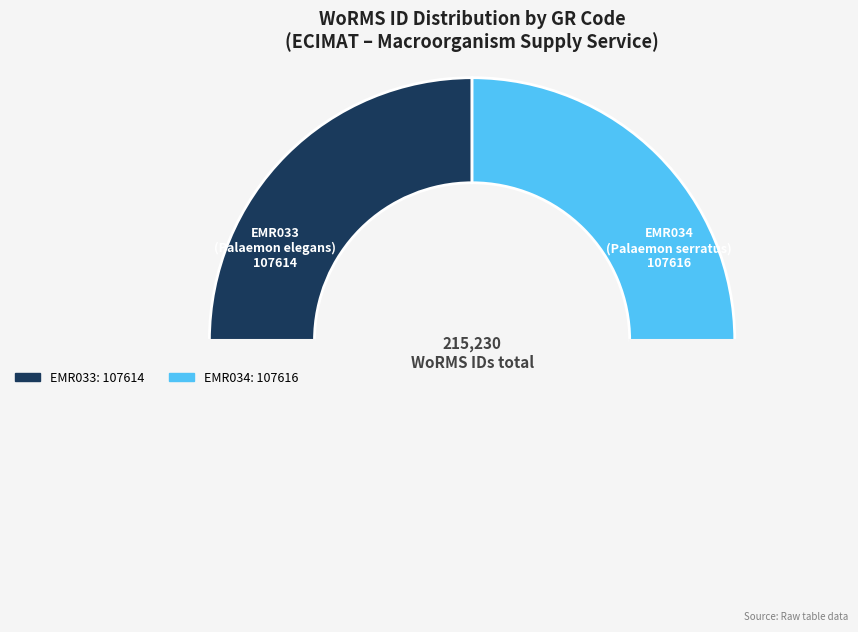

Which category has the smallest portion of the pie?

EMR033